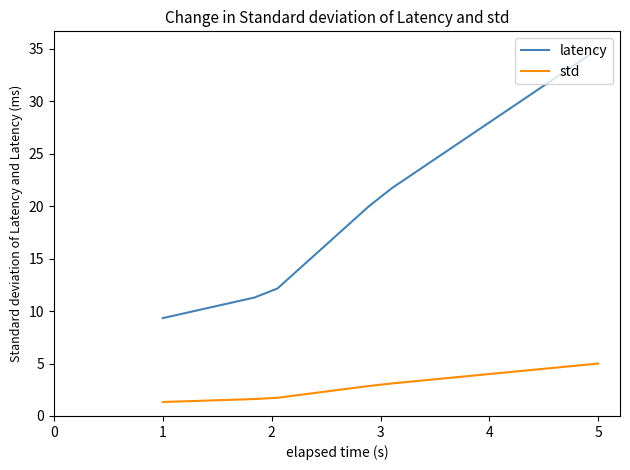

What are all the series names shown in the legend?

latency, std